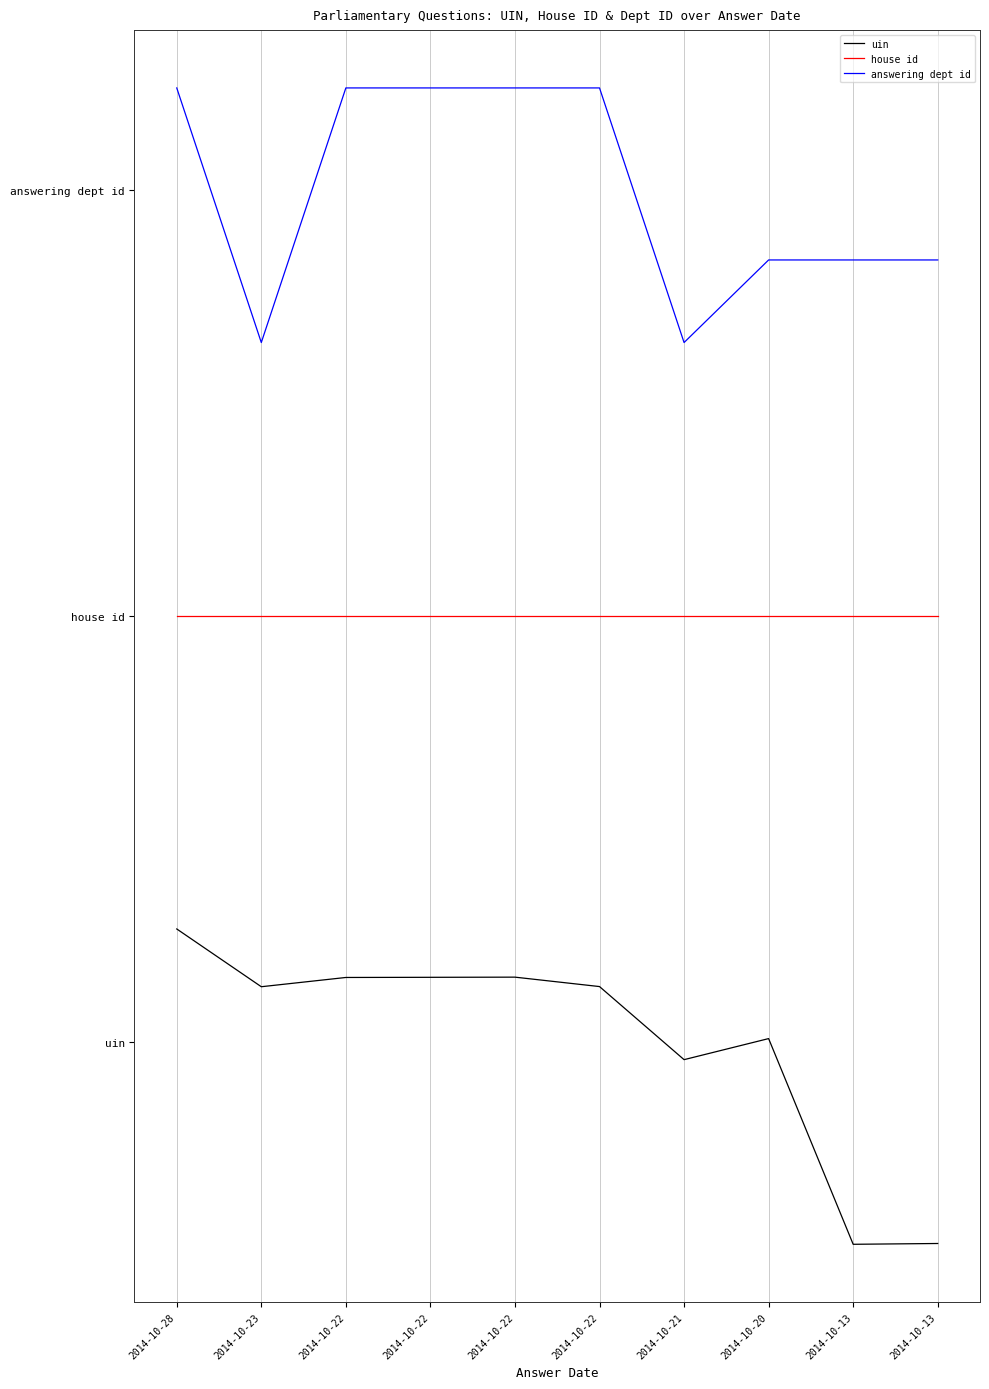

What is the total value across all series at 2014-10-21?

3.1